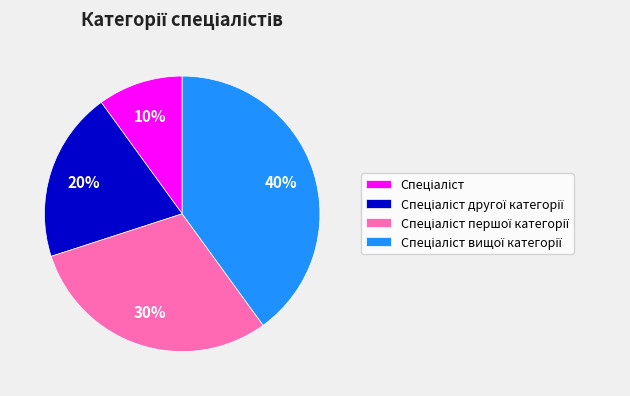

To the nearest percent, what is the difference between the largest and smallest slice percentages?

30%